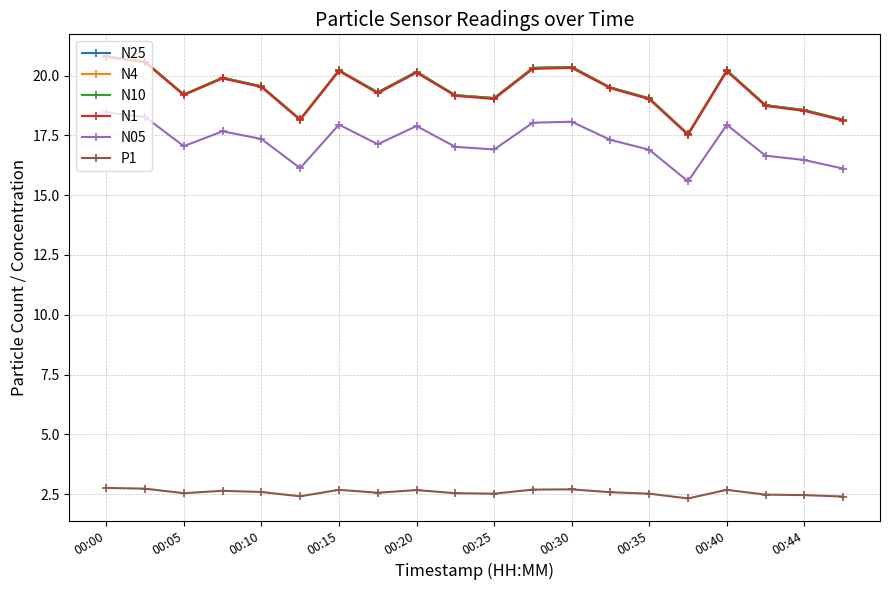

Rank the series by their maximum value, from highest to lowest.

N25, N4, N10, N1, N05, P1